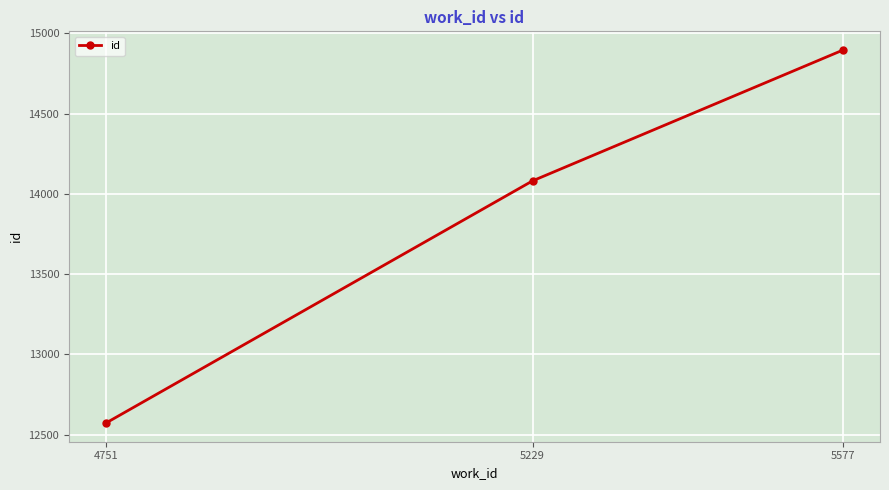

At which category does the chart reach its minimum across all series?

4751